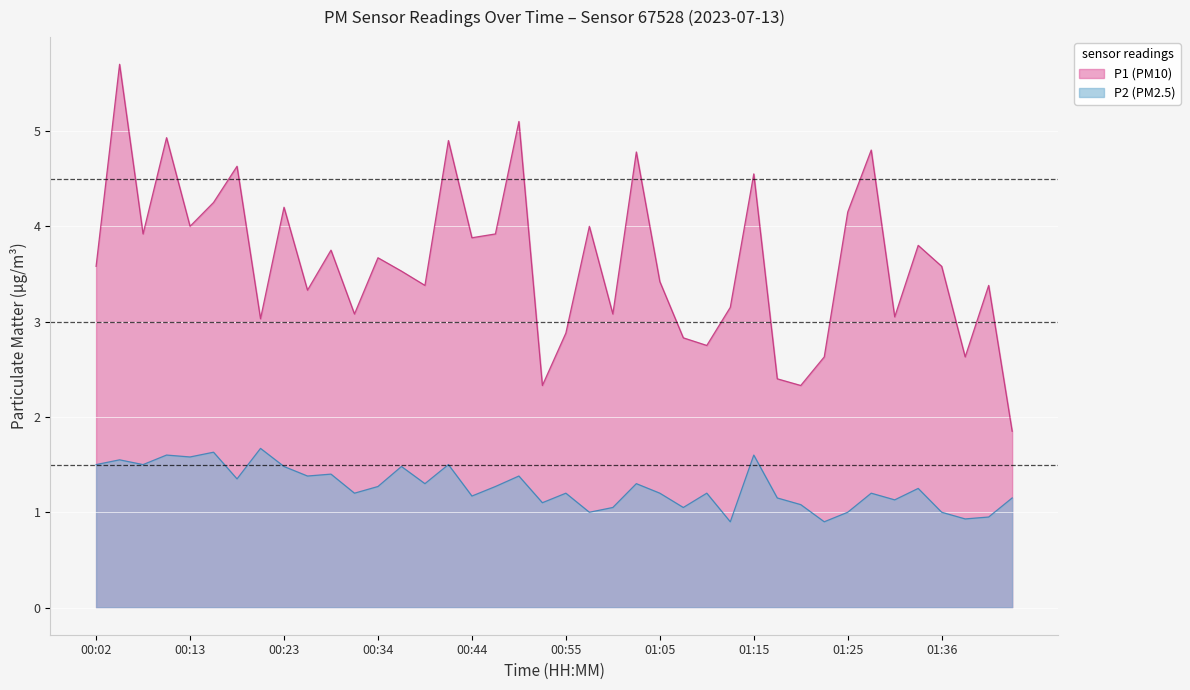

Does the chart display data point markers on the line(s)?

No